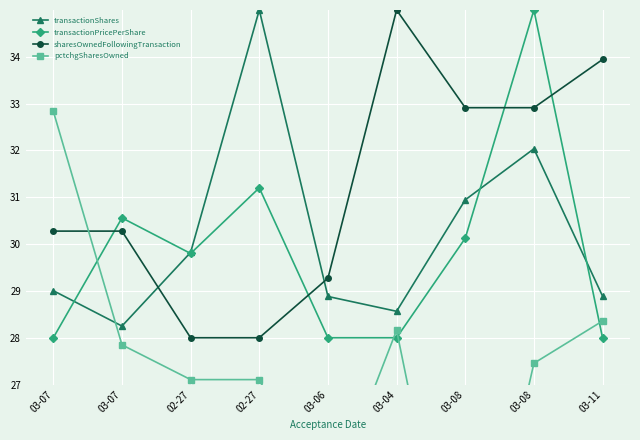

In transactionPricePerShare, how many points are lower than both neighbors (excluding endpoints)?

1